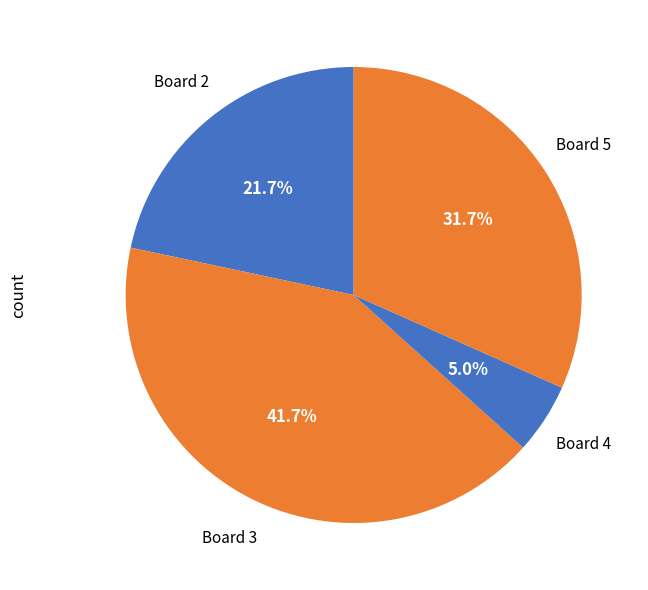

Combined, what portion of the pie is Board 4 and Board 2?

26.7%